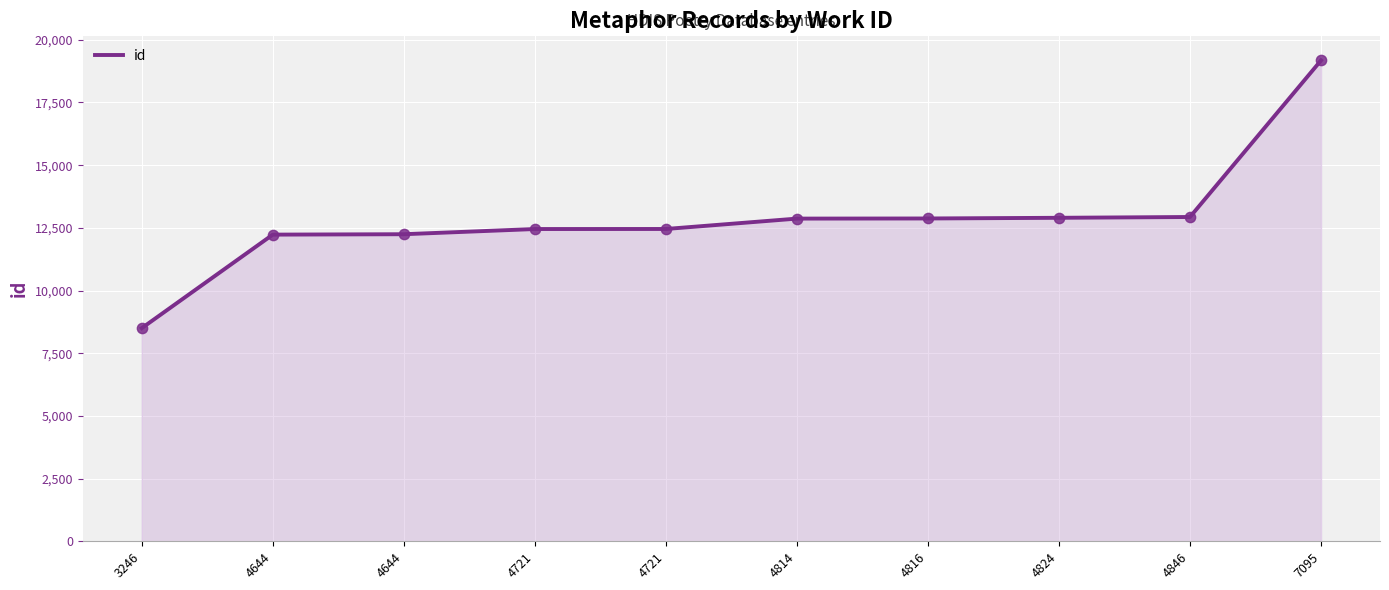

How many lines are shown in the chart?

1